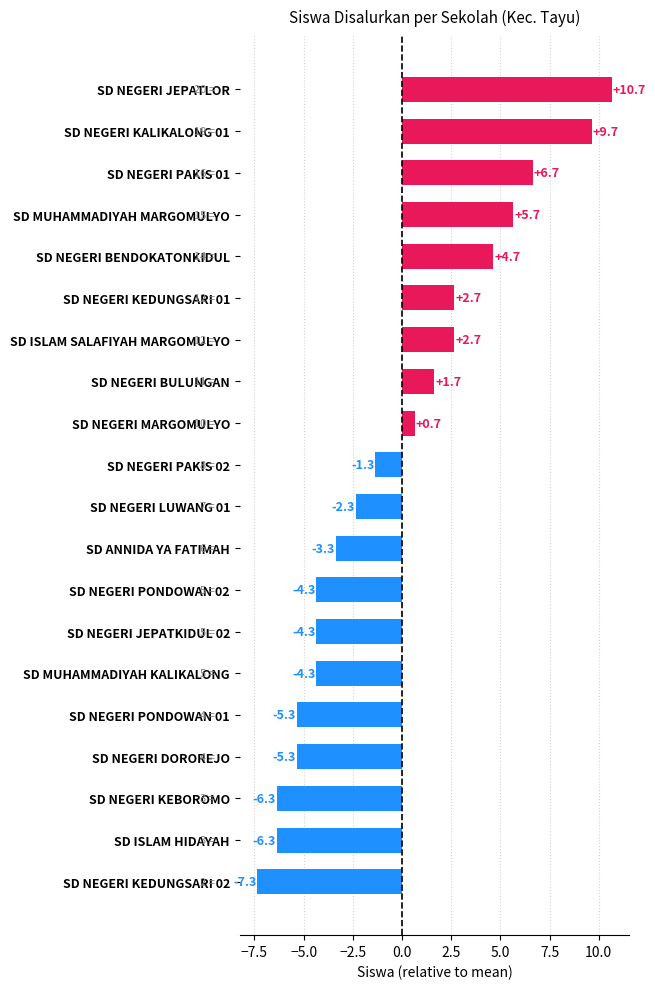

Which category has the highest value across all series?

SD NEGERI JEPATLOR